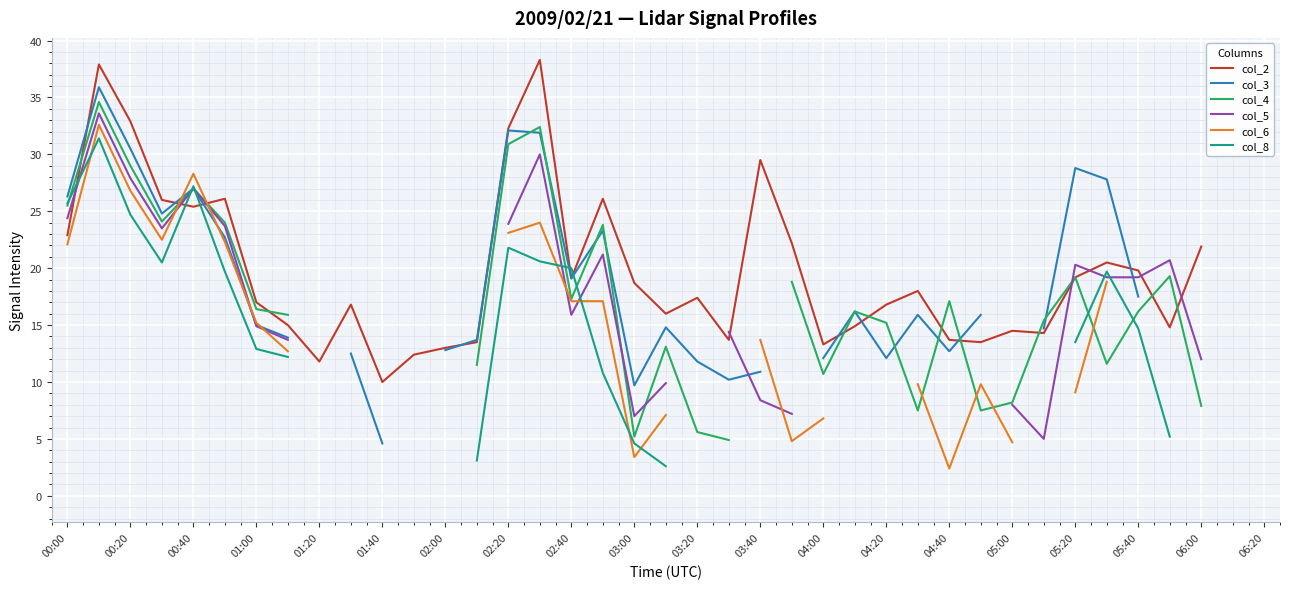

True or false: col_2 has a value of 9.3 at 00:00.

False